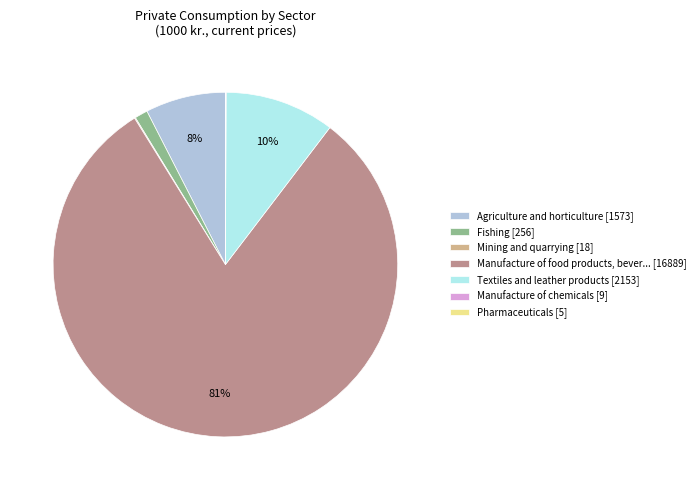

To the nearest percent, what is the average slice percentage?

14%